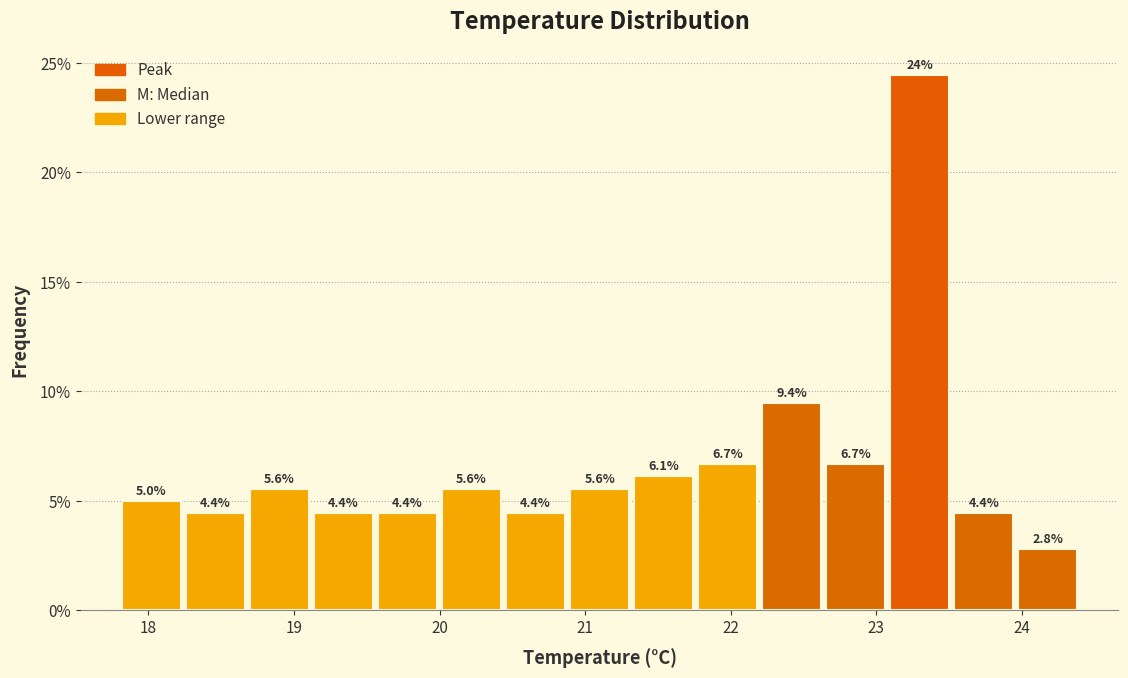

Over which range of the x-axis is the bar tallest?

23.08 to 23.52